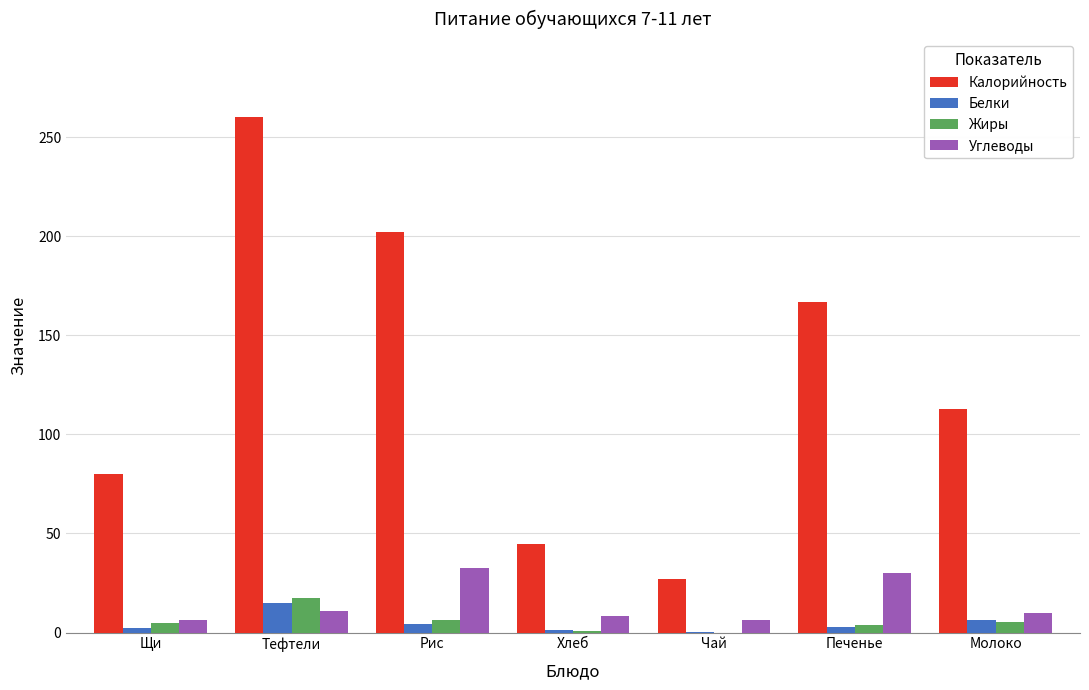

What are all the series names shown in the legend?

Калорийность, Белки, Жиры, Углеводы